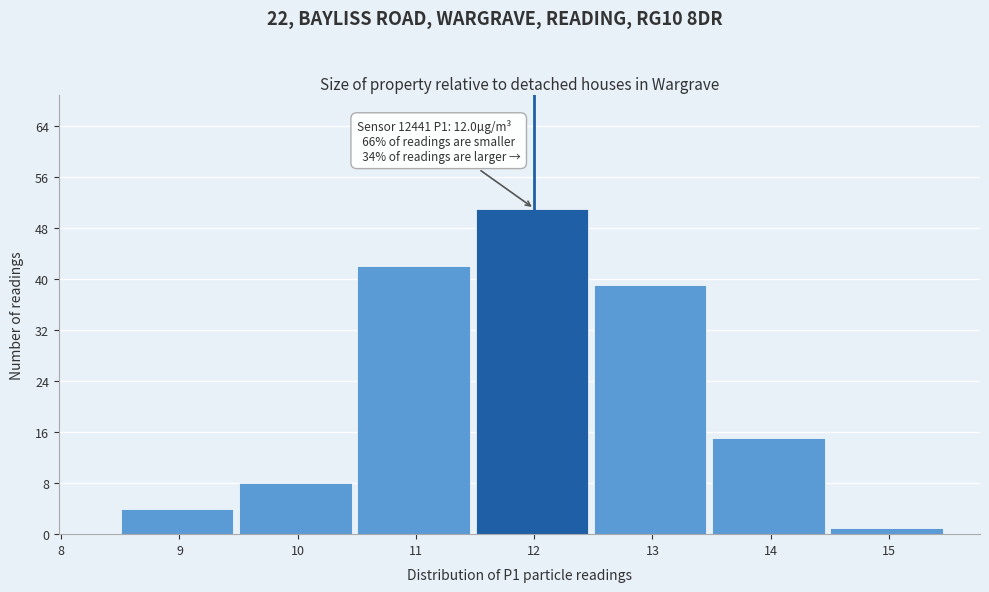

Over which range of the x-axis is the bar tallest?

11.48 to 12.48